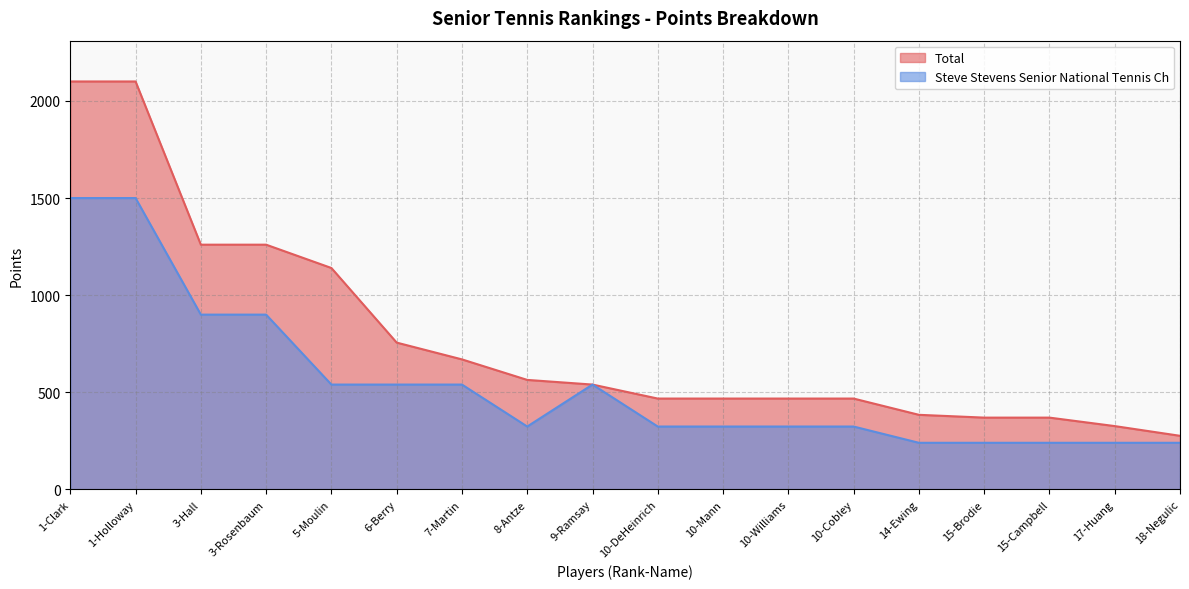

How many interior local valleys does the Steve Stevens Senior National Tennis Ch series have?

1